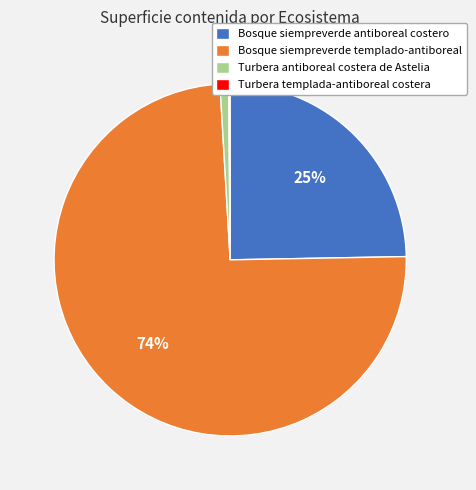

Do Turbera antiboreal costera de Astelia and Bosque siempreverde antiboreal costero together represent more than half of the pie?

No